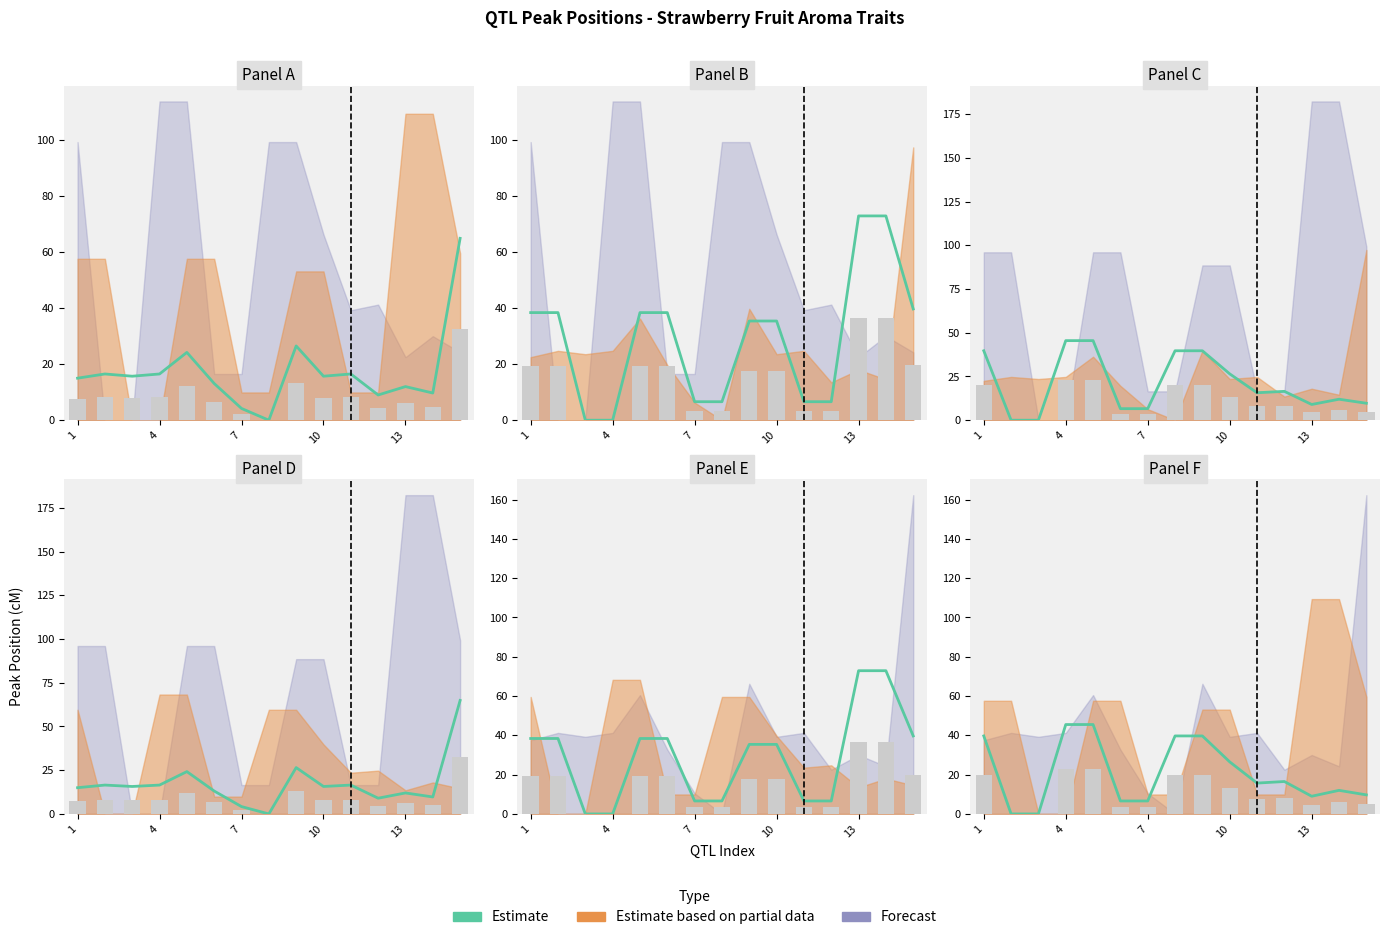

At which label does the data first exceed 15?

1